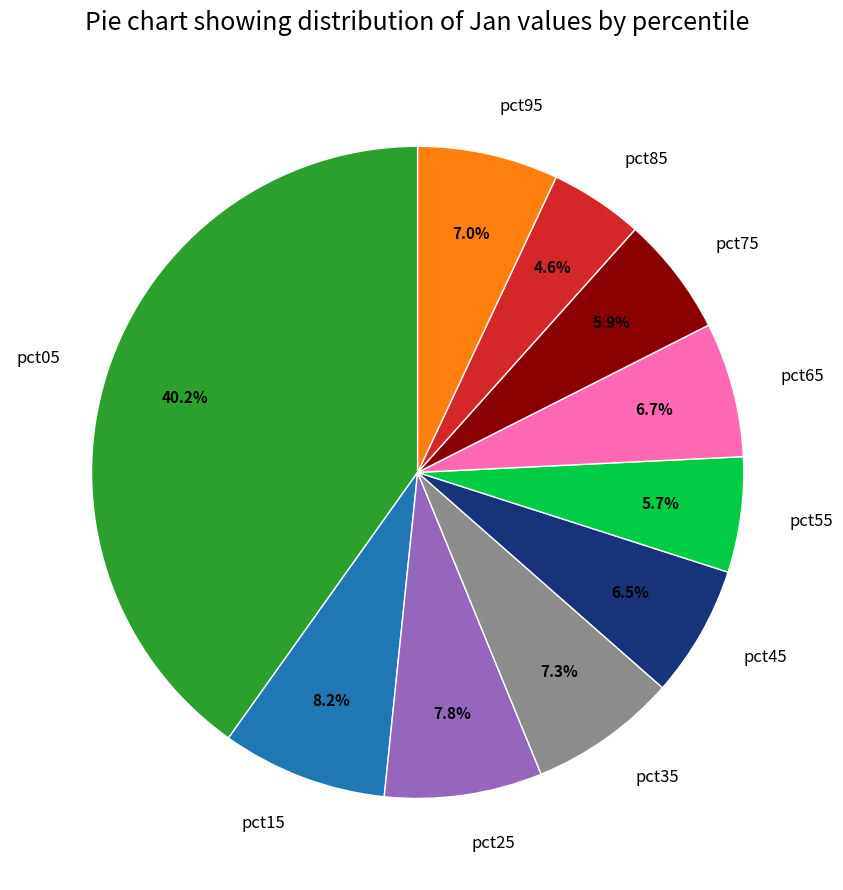

Is pct45 the majority of the pie?

No